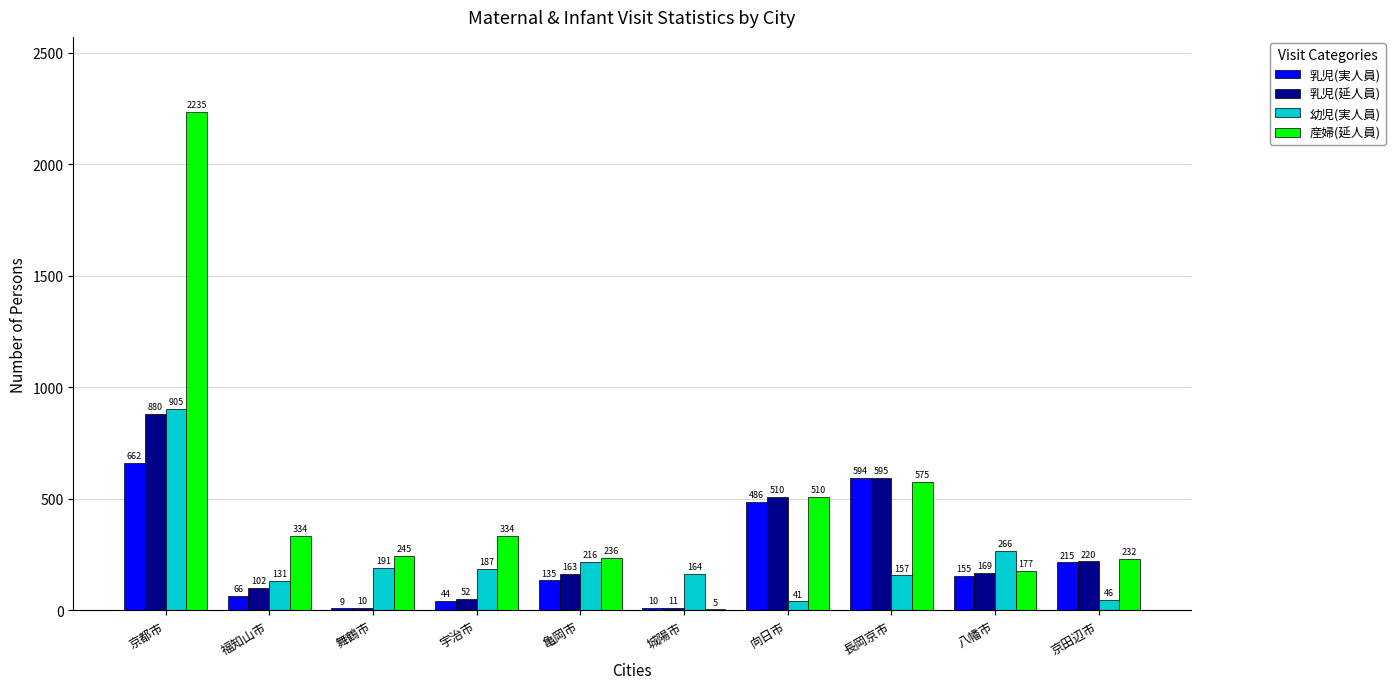

What is the sum of all 乳児(延人員) values?

2712